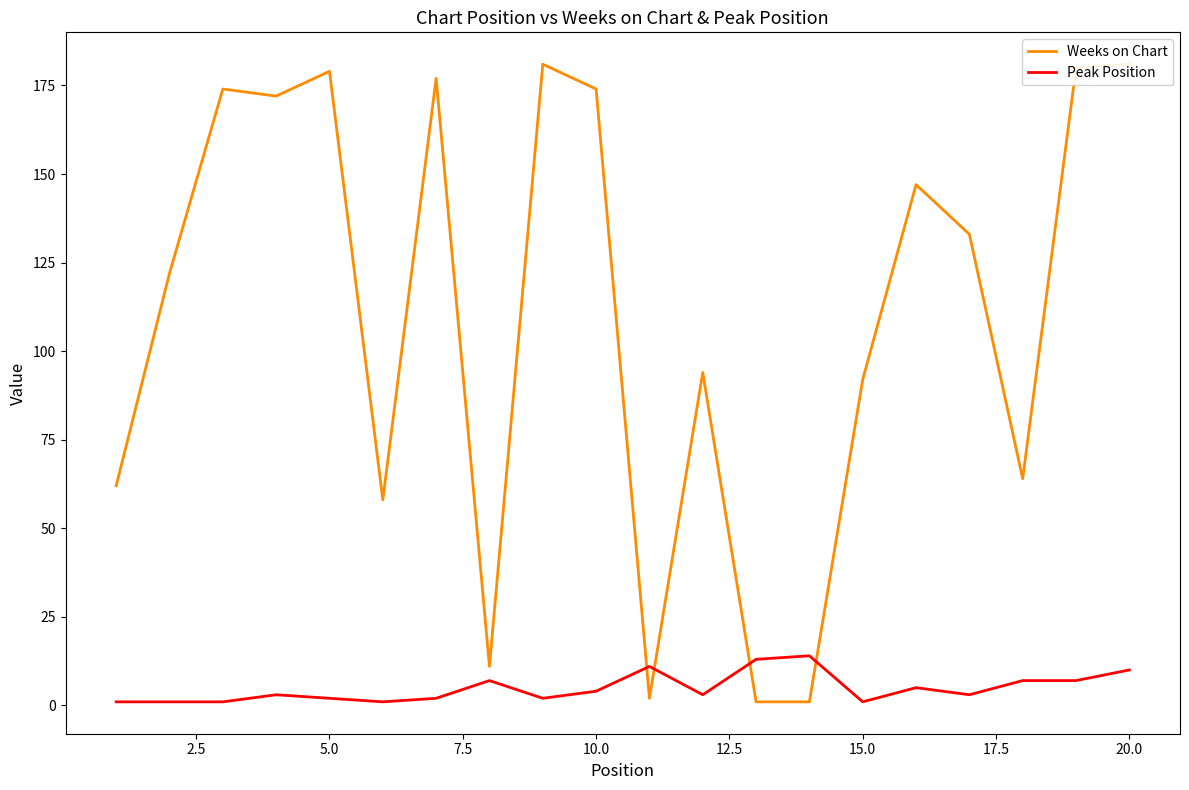

At how many categories does at least one series exceed 12?

18